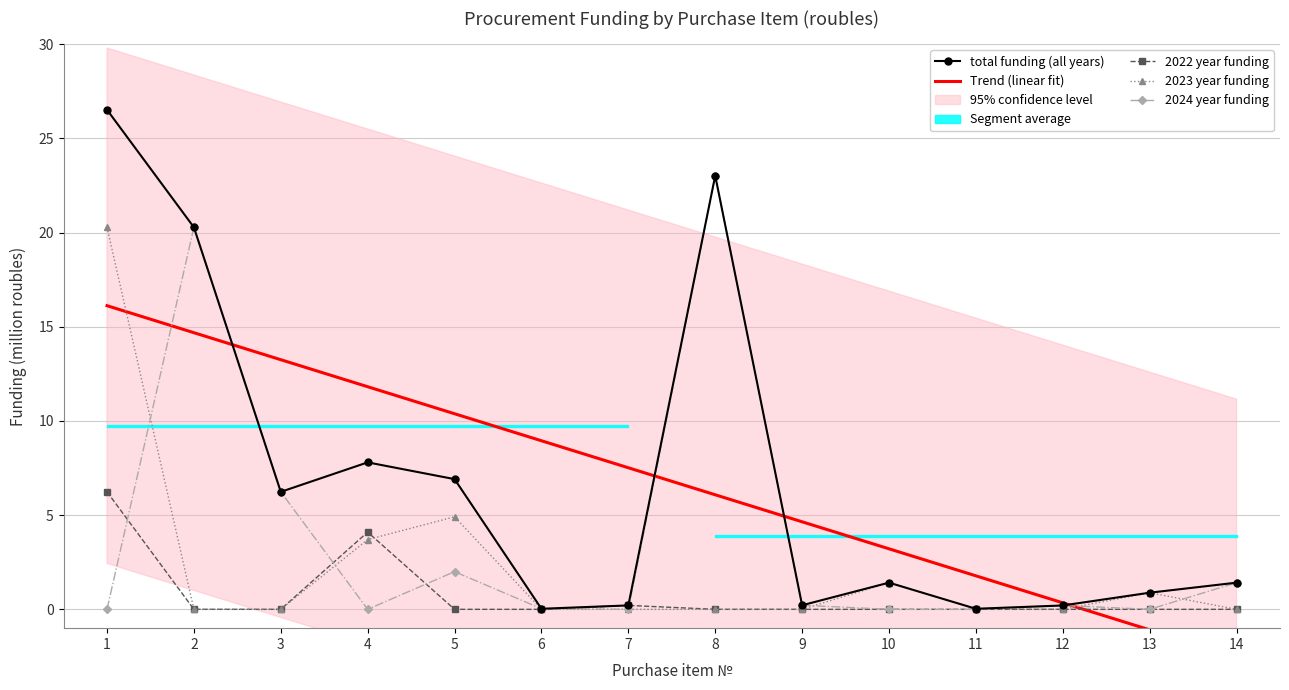

True or false: Trend (linear fit) has more than 1 points higher than both neighbors.

False